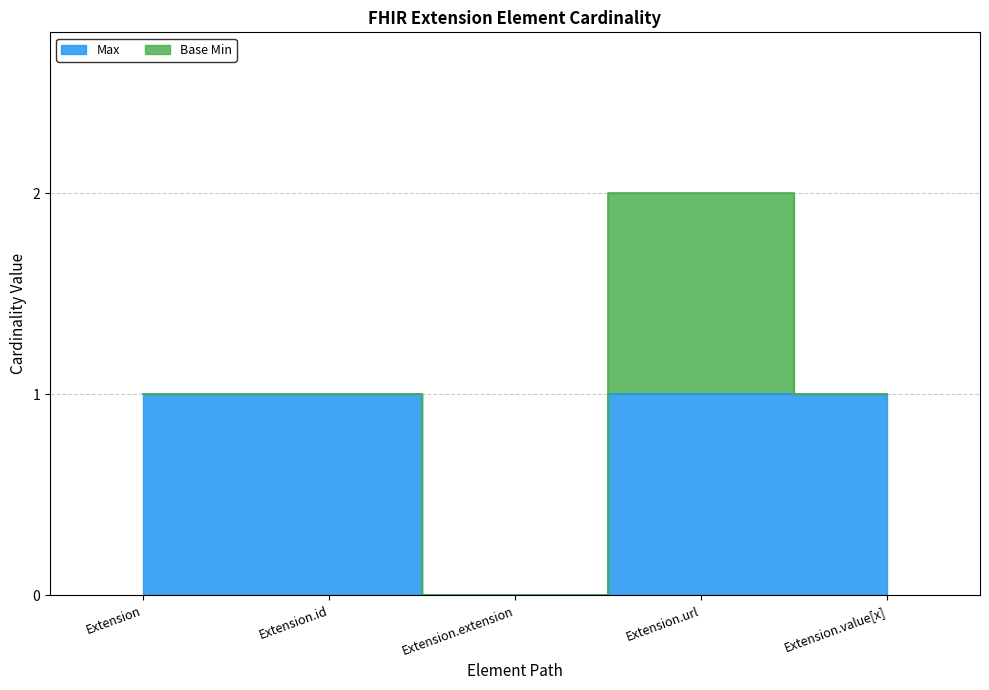

True or false: the data has more than 2 interior local peaks.

False